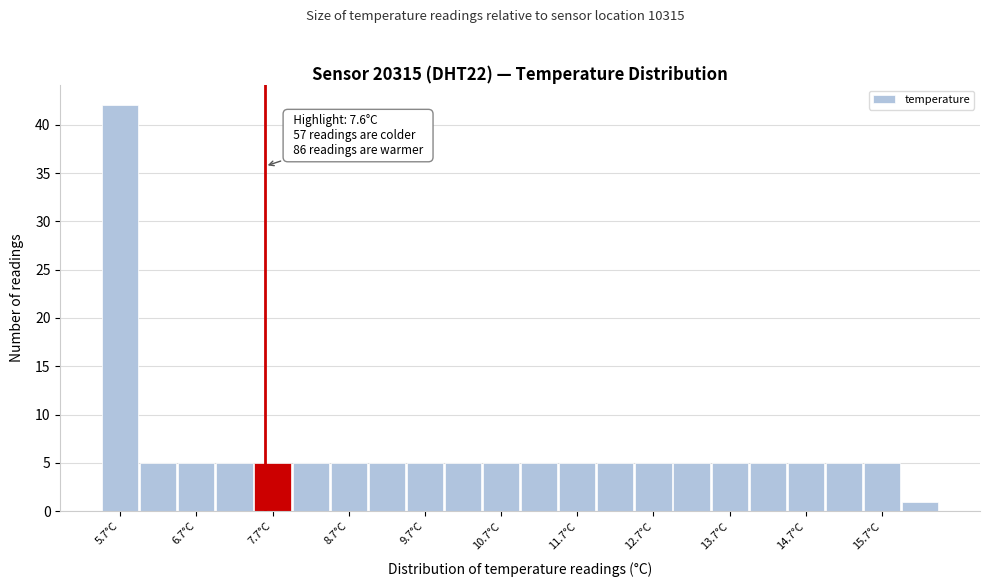

Which range on the x-axis has the tallest bar?

5.45 to 5.95